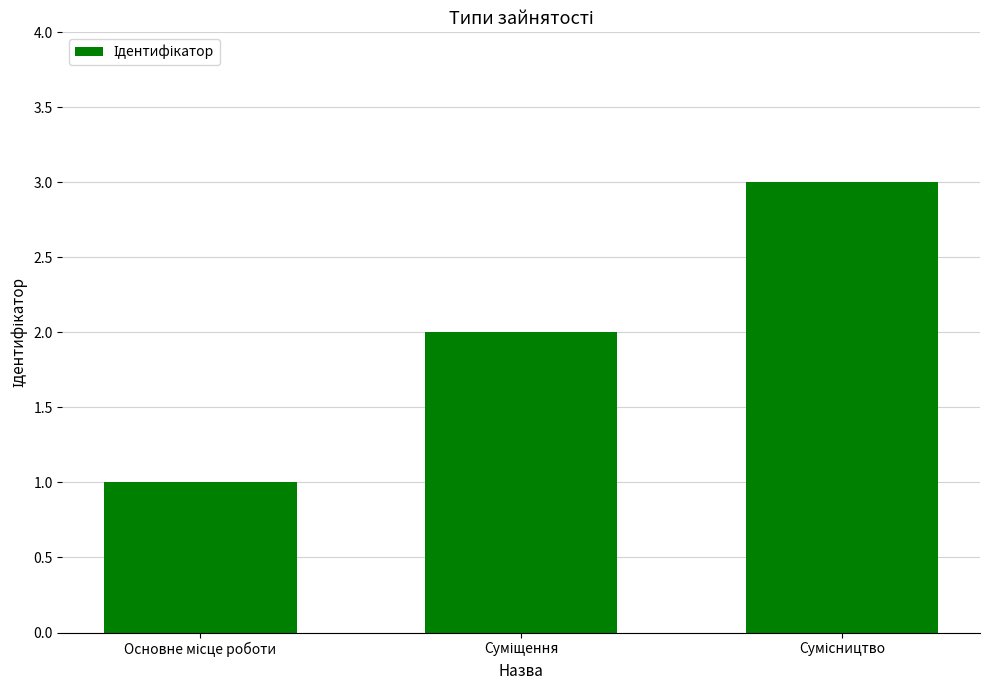

What is the maximum value shown in the chart?

3